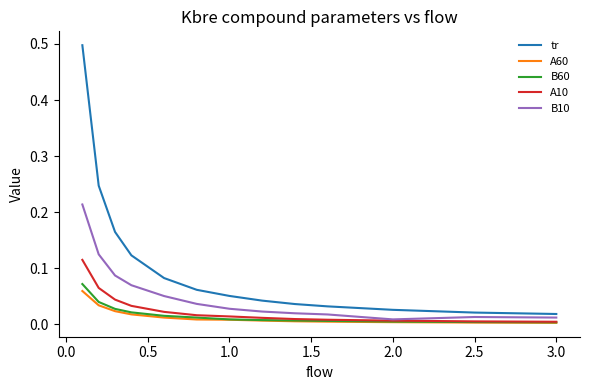

At how many categories does at least one series exceed 0?

13